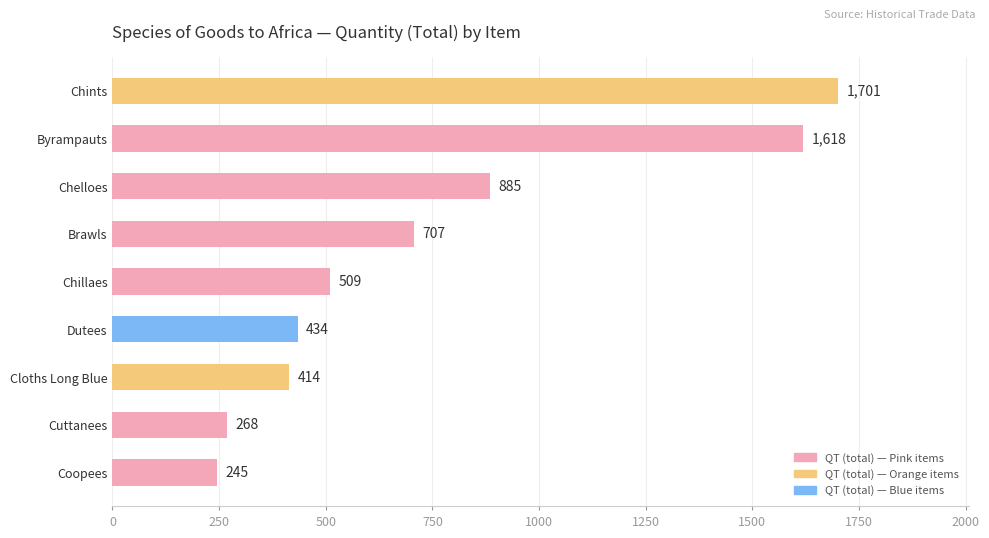

How many data points does each series have?

9